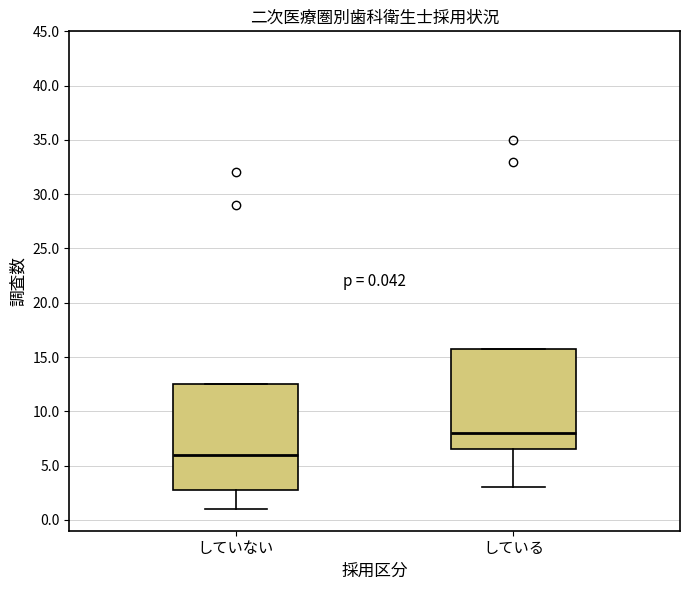

Which box's median line is the highest?

している